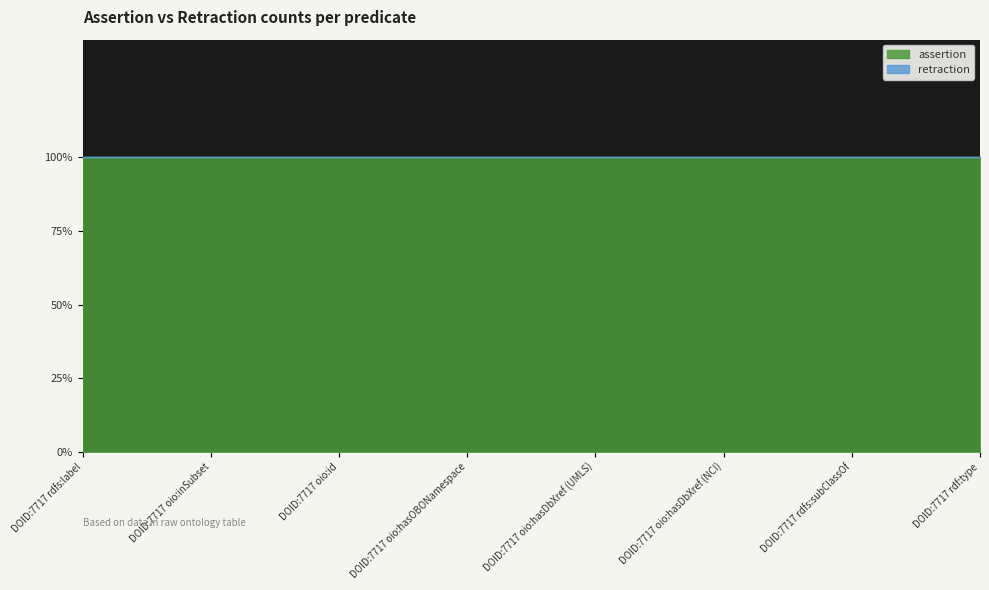

Which has a higher value, DOID:7717 rdf:type or DOID:7717 rdfs:subClassOf?

DOID:7717 rdf:type